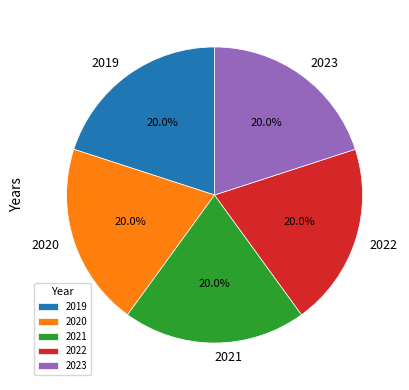

What percentage do 2019 and 2022 together represent?

40.0%